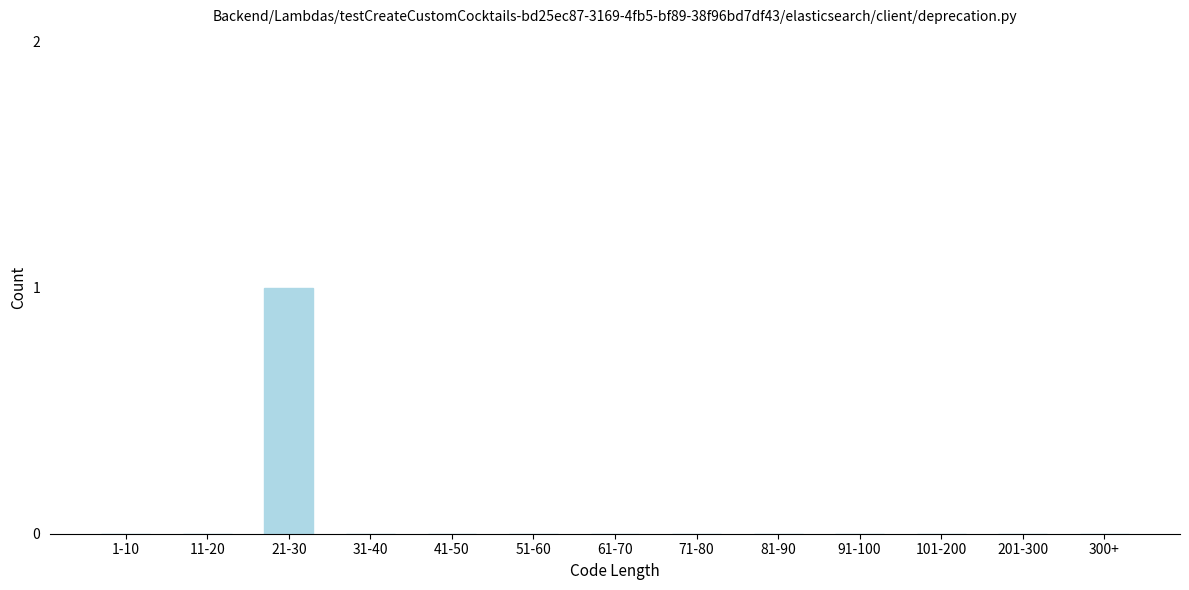

Reading right to left, extract all data points from this chart.

300+=0	201-300=0	101-200=0	91-100=0	81-90=0	71-80=0	61-70=0	51-60=0	41-50=0	31-40=0	21-30=1	11-20=0	1-10=0